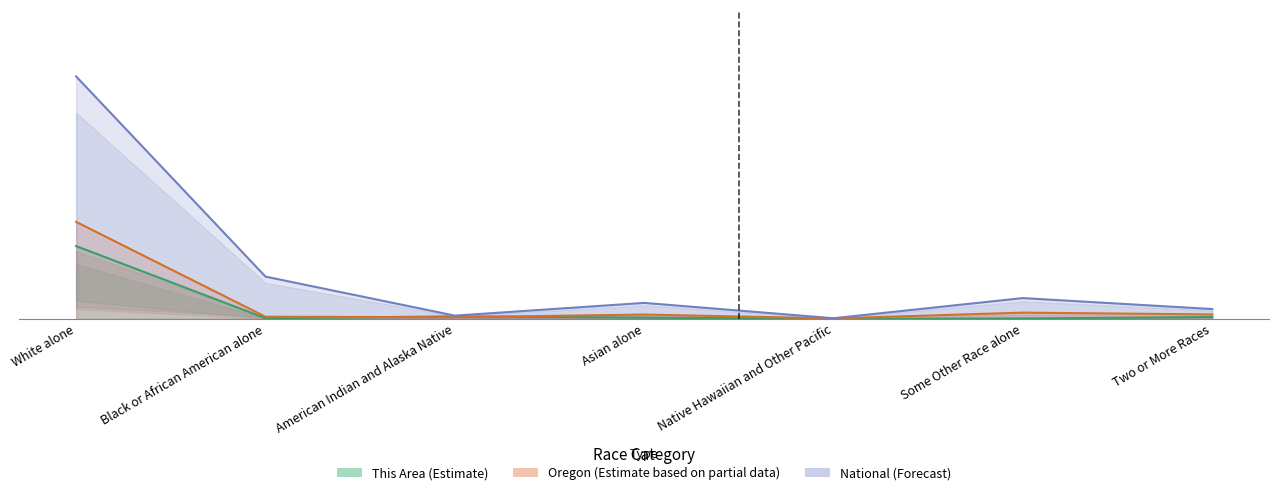

Which series has the largest total across all categories?

National